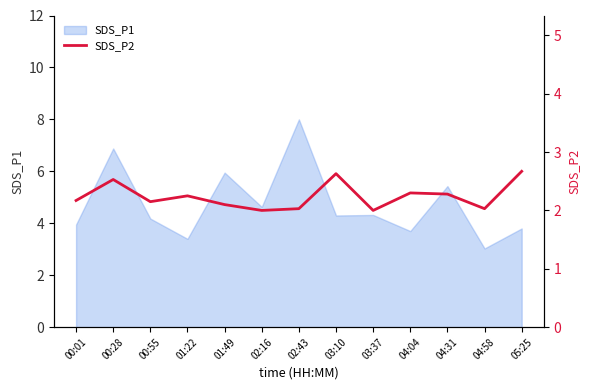

The SDS_P1 series shows 4.3 at 03:10. True or false?

True